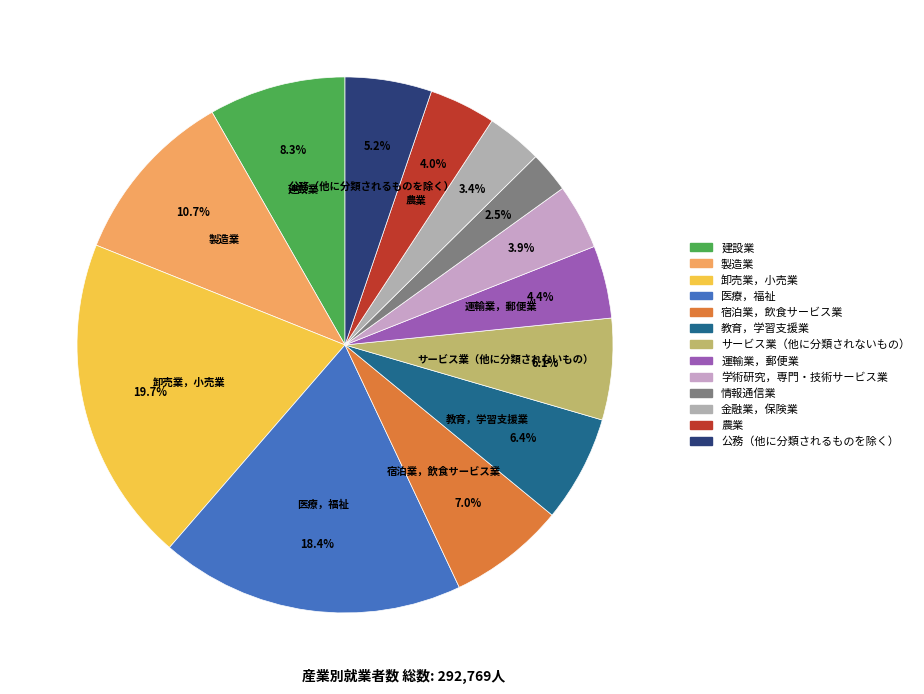

Is it true that 教育，学習支援業 is 20% of the pie?

False